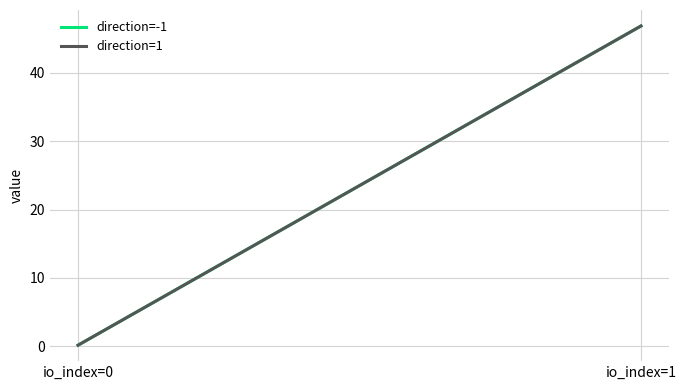

True or false: direction=1 has a value of 0.1 at io_index=0.

True